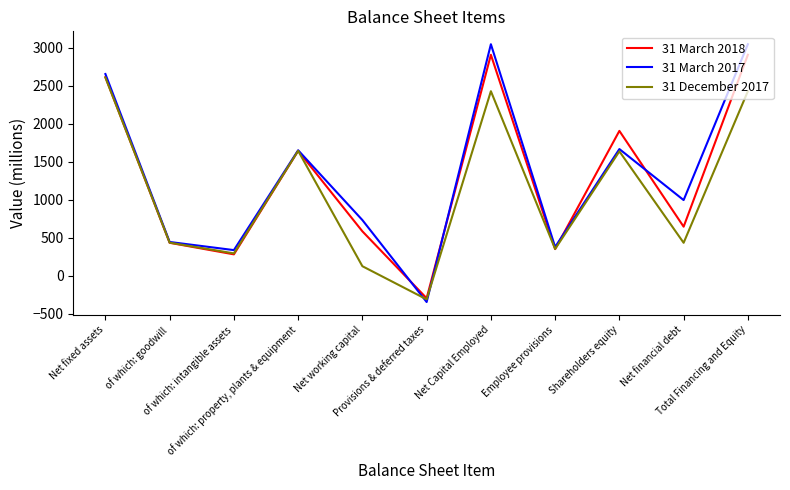

Which series ends up on top after the final intersection of 31 March 2018 and 31 March 2017?

31 March 2017